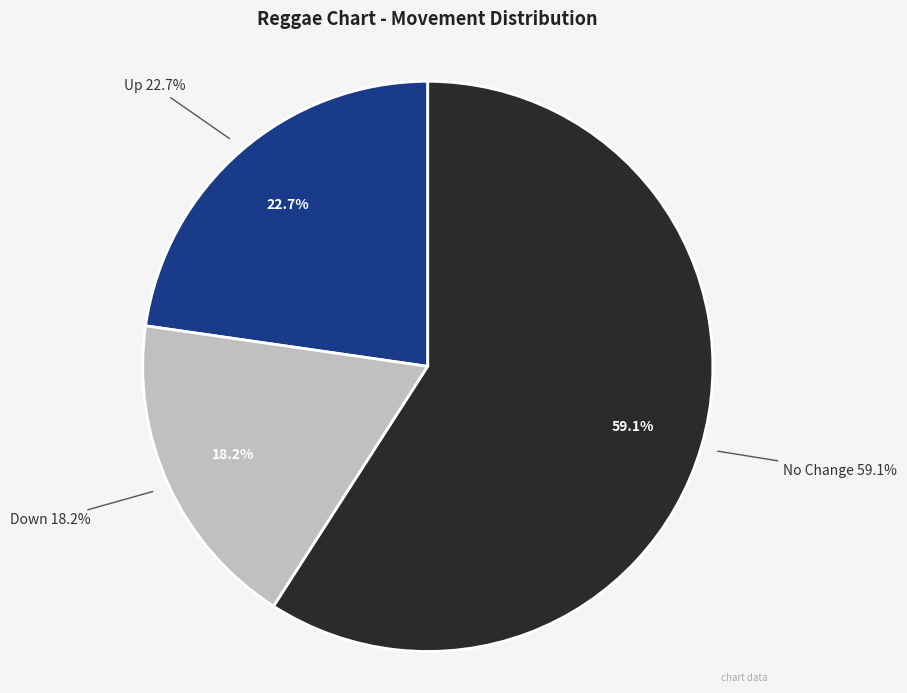

Is it true that - is 49% of the pie?

False